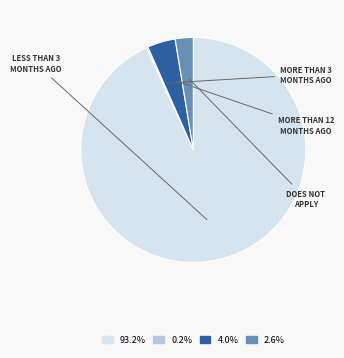

Does any single category account for the majority?

Yes